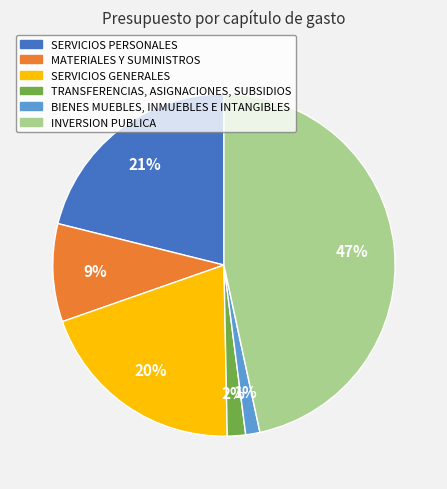

Is there any slice that represents more than half of the pie?

No